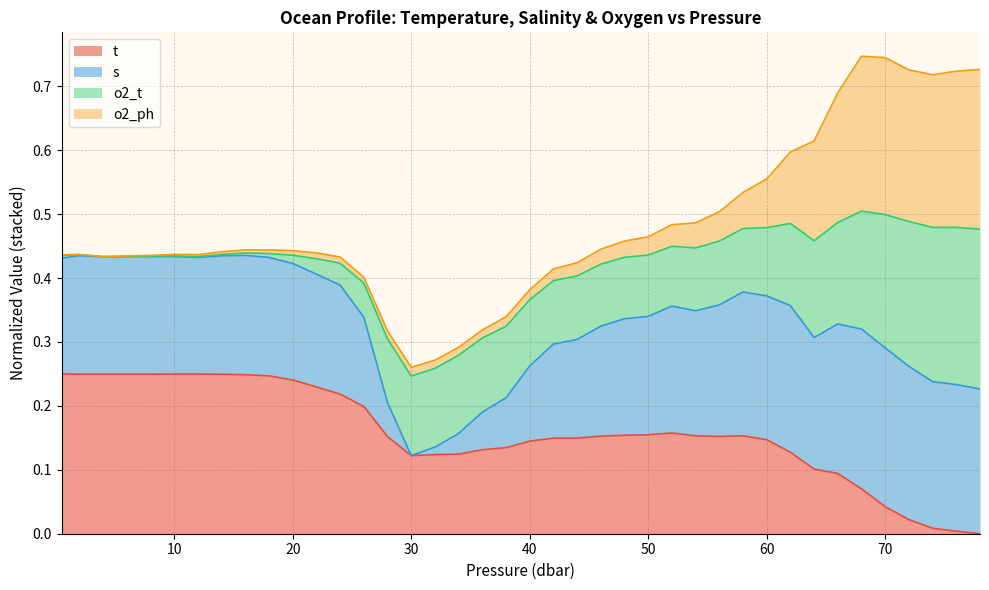

What is the difference between the maximum and minimum values in the t series?

0.2